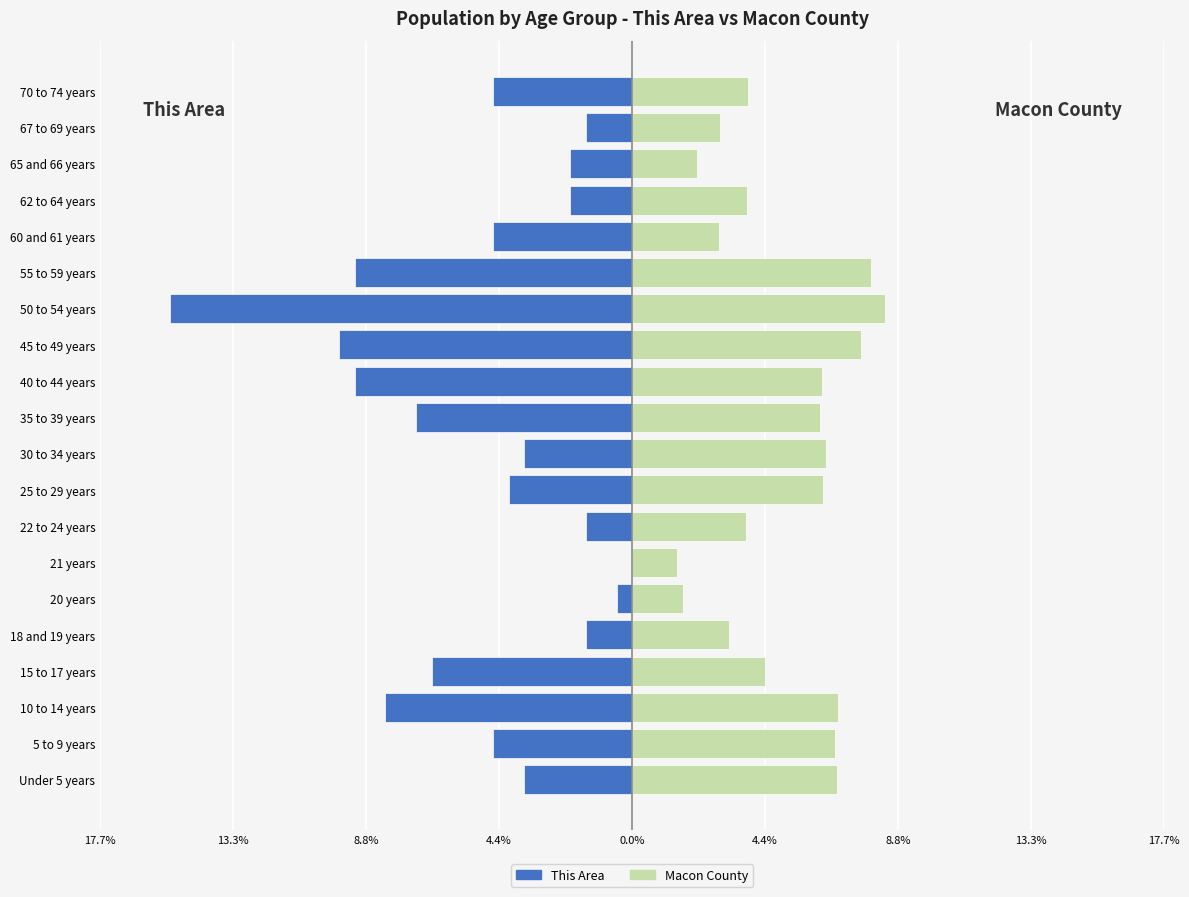

Rank the series by their average value, from lowest to highest.

This Area, Macon County